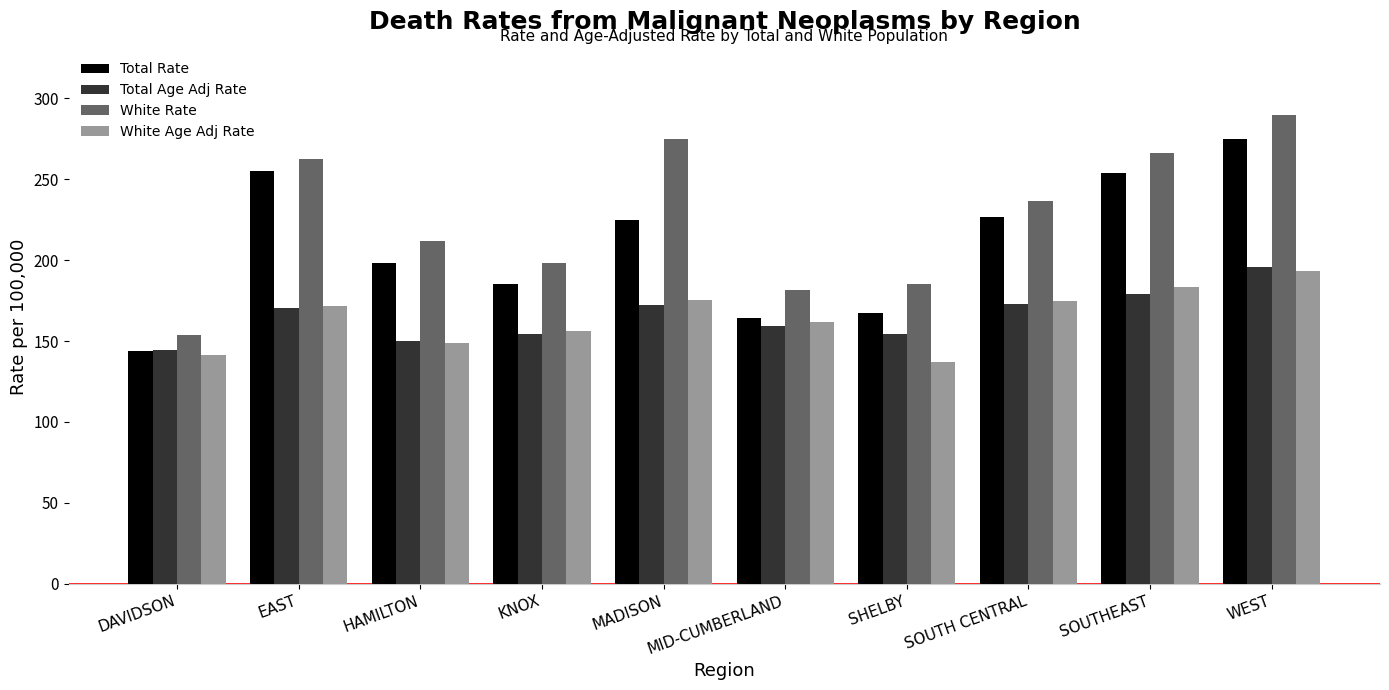

How many data points does each series have?

10